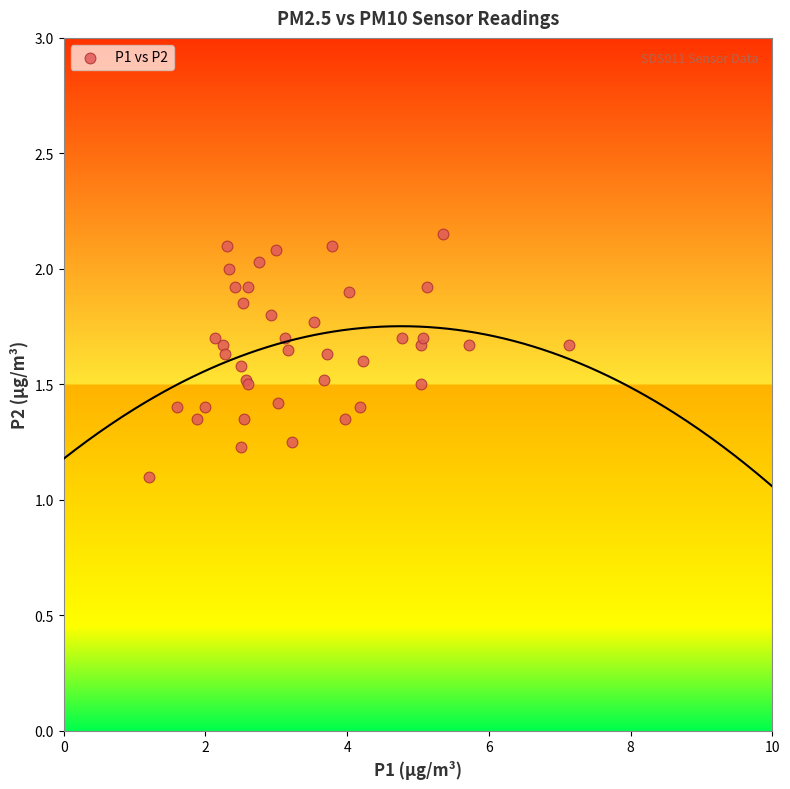

What Y value in the scatter plot is closest to 1?

1.1